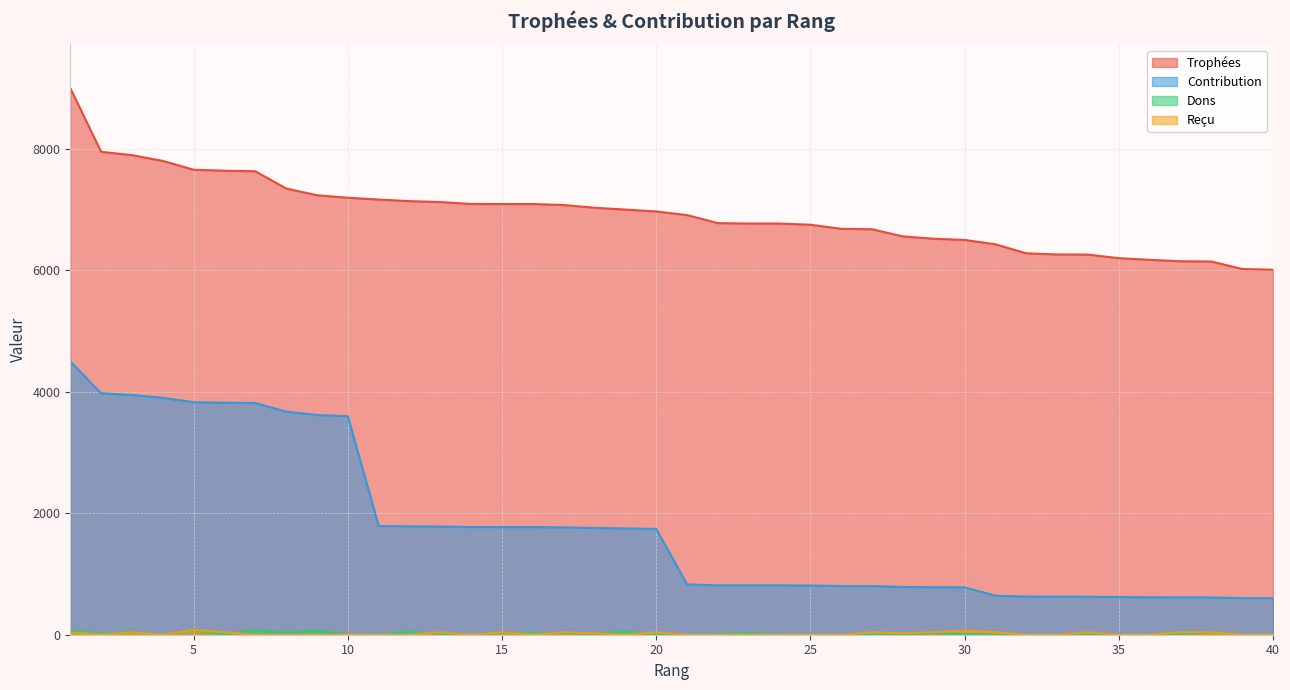

How many lines are shown in the chart?

4